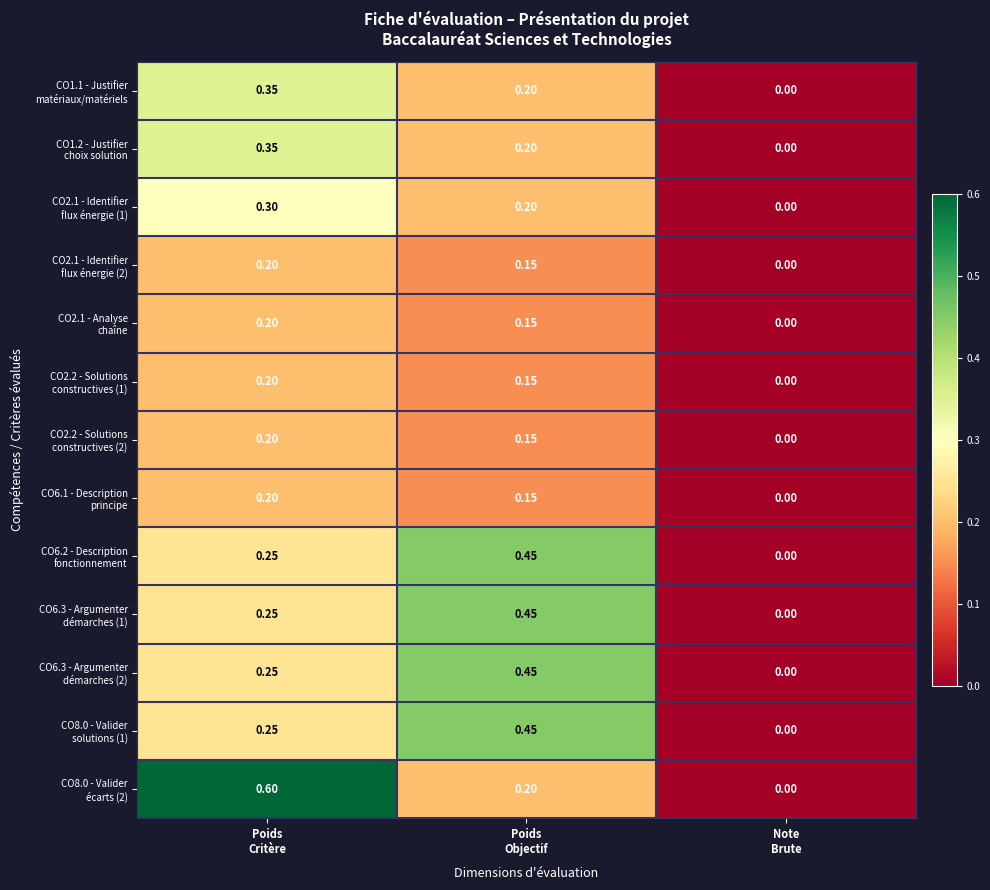

What is the total value across all series at Poids
Critère?

3.6